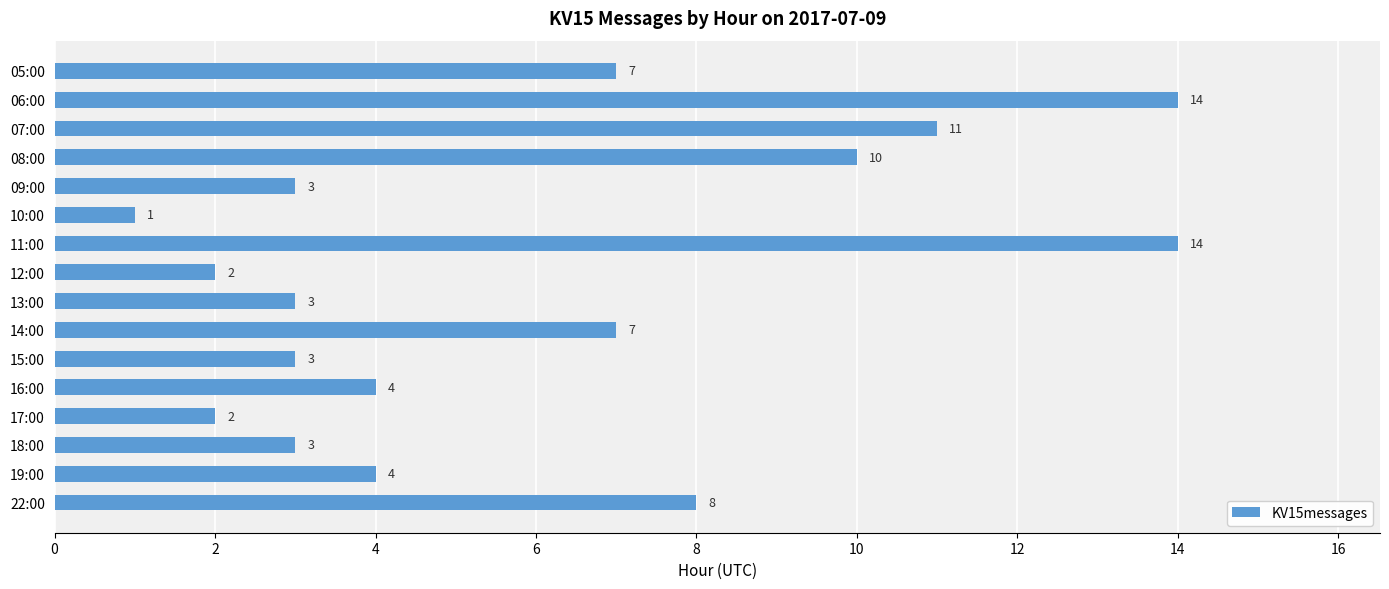

True or false: the data shows 5 at 08:00.

False